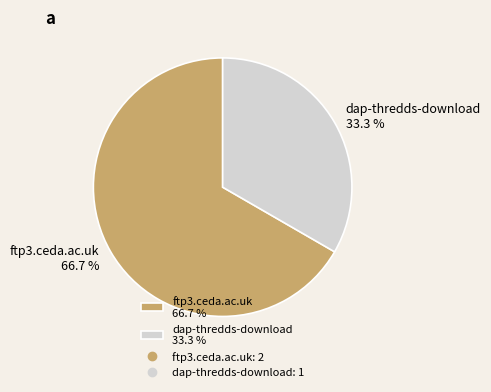

To the nearest percent, what is the difference between the ftp3.ceda.ac.uk and dap-thredds-download slice percentages?

33%